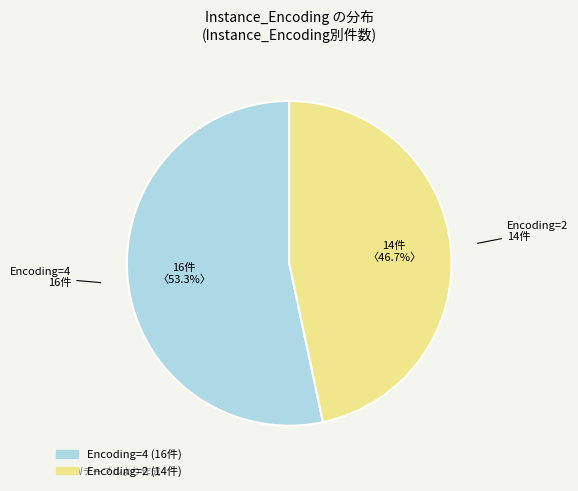

Is there a majority slice in this chart?

Yes